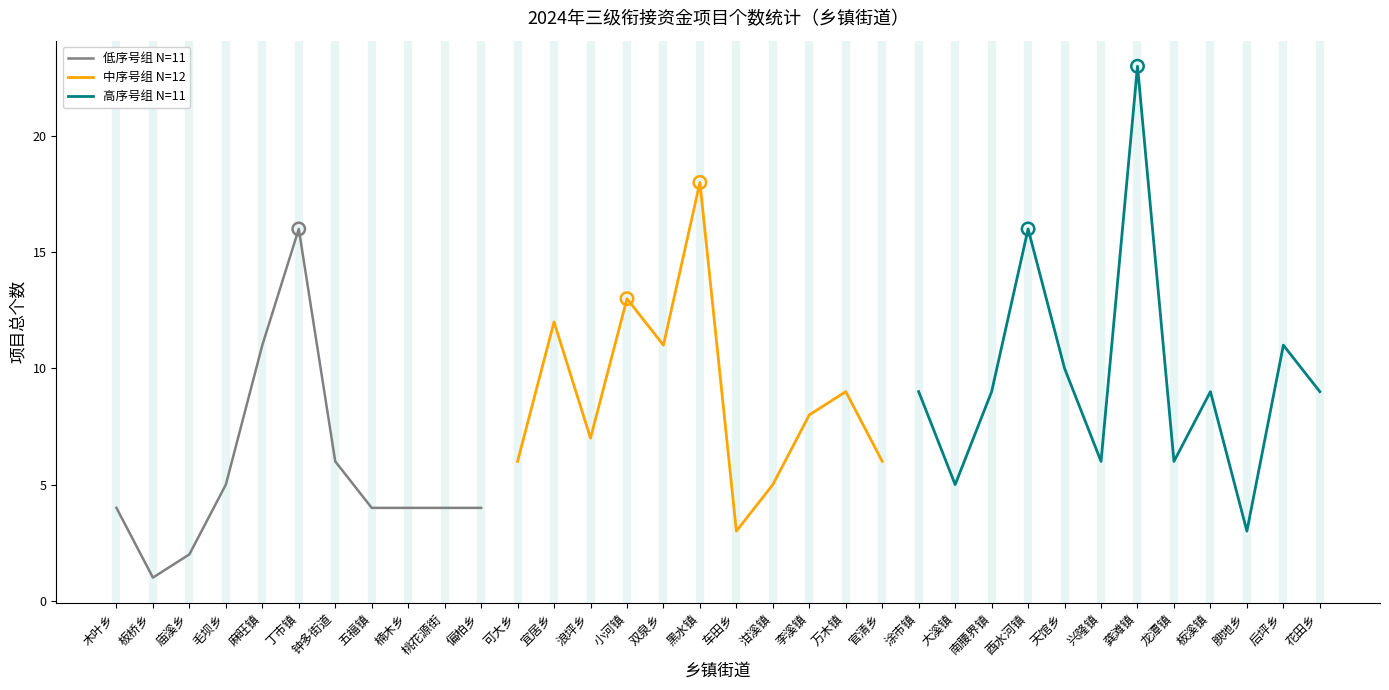

What is the change in value from 五福镇 to 黑水镇?

+14